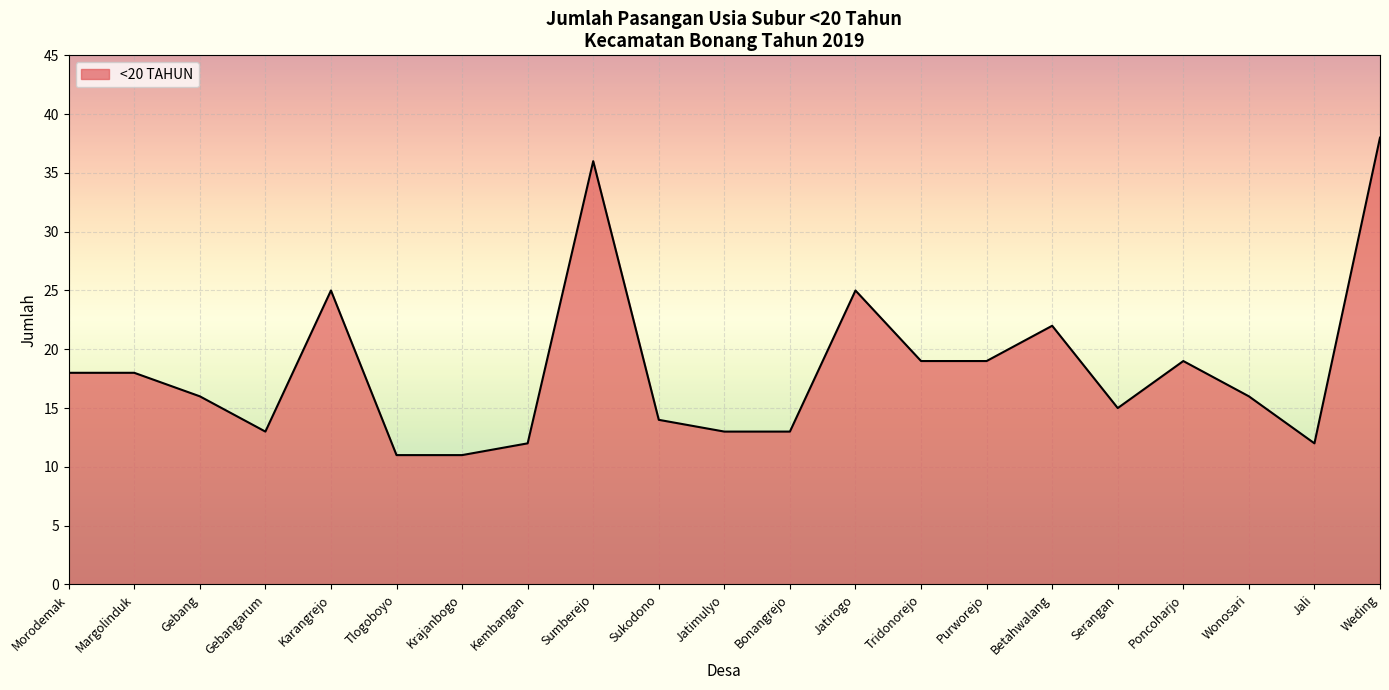

Is it true that the value at Sumberejo is 36?

True